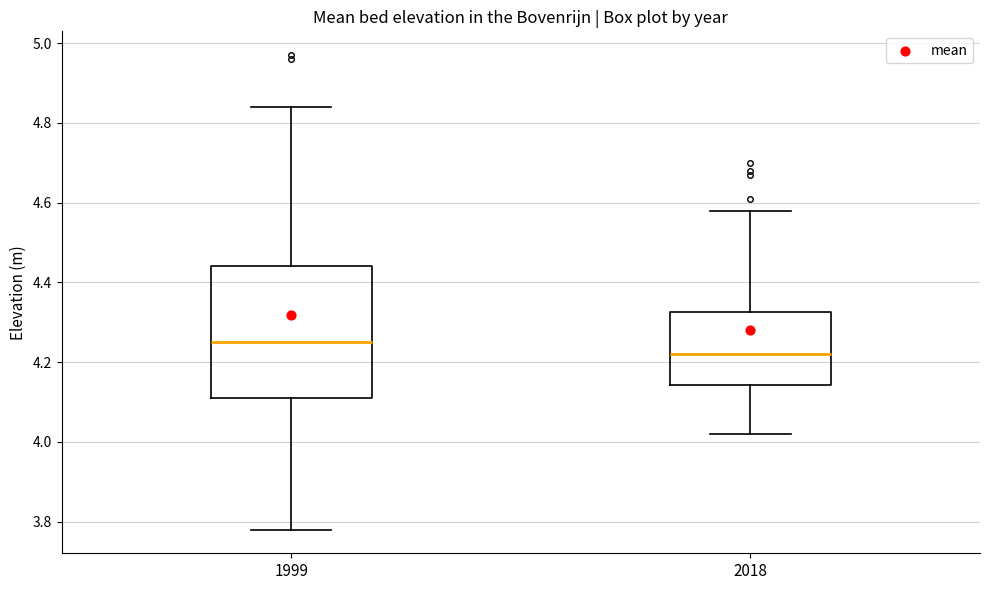

Where does the median line of the box at x = 1999 sit on the y-axis? The values are not printed on the chart, so give them approximately, as read against the axis.

4.26